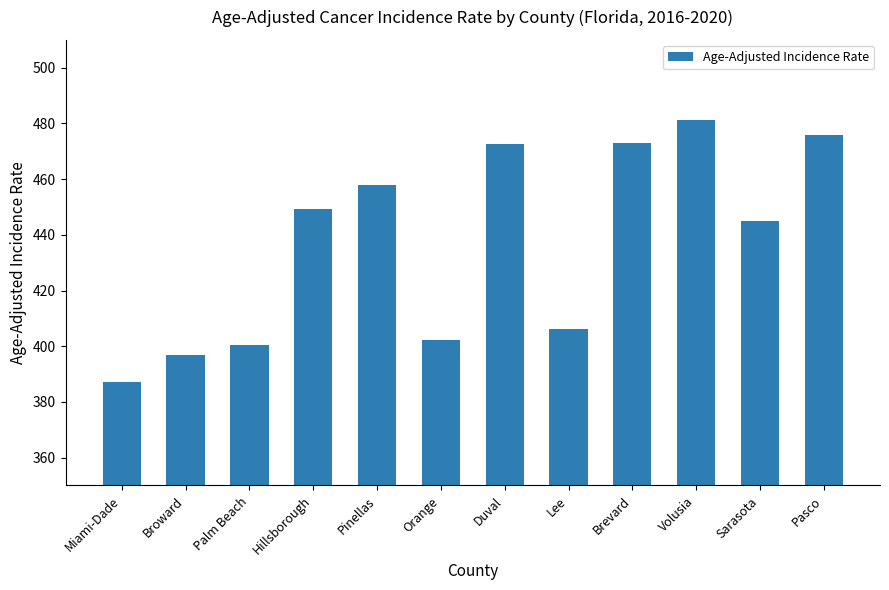

What is the sum of the values at Miami-Dade and Broward?

783.8